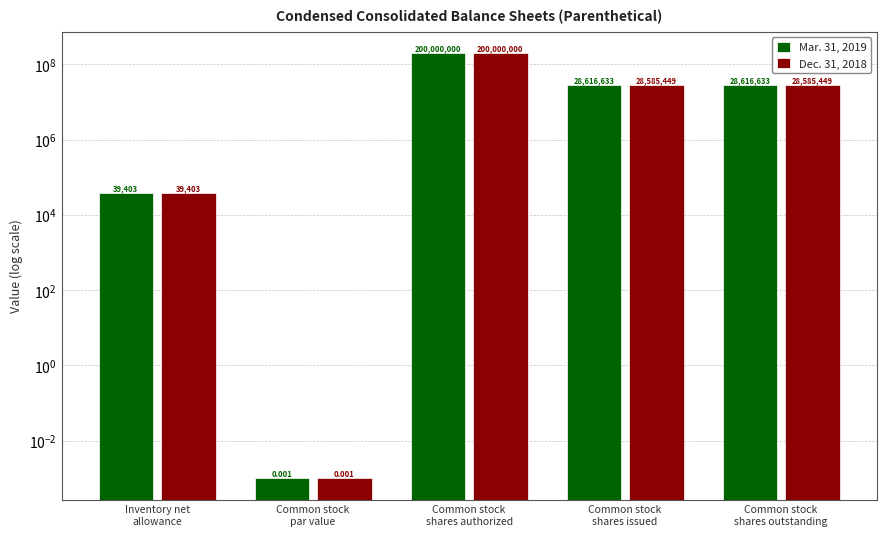

List the series in order of their peak value, highest first.

Mar. 31, 2019, Dec. 31, 2018